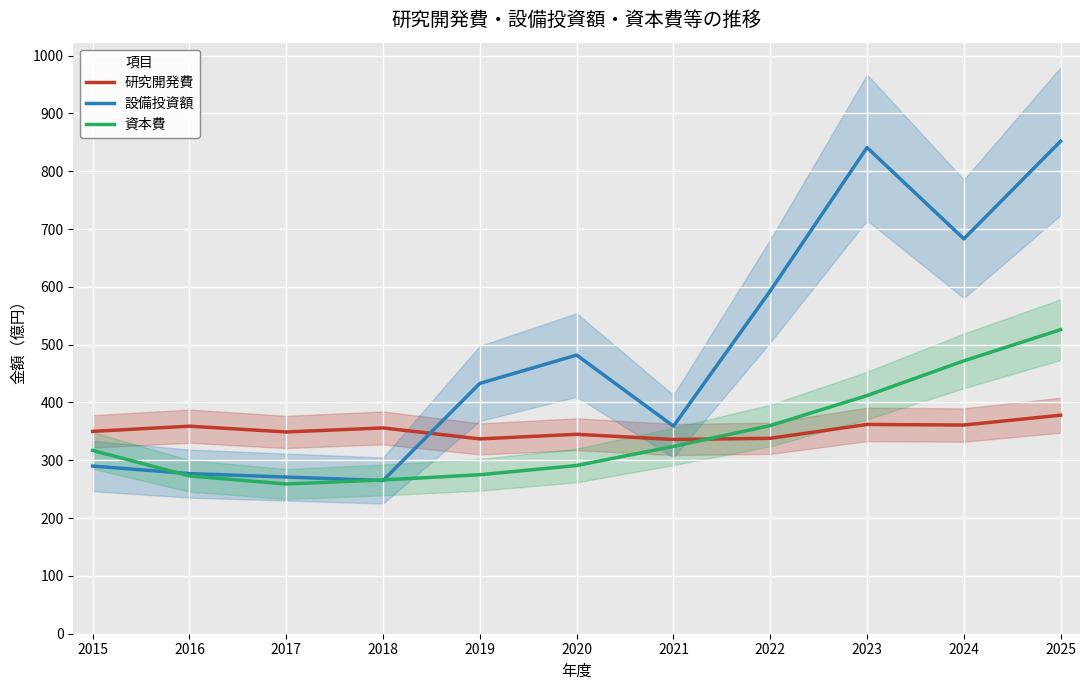

Reading right to left, extract all data points from this chart.

研究開発費: 378	361	362	338	336	345	337	356	349	359	350
設備投資額: 852	683	841	593	359	482	433	265	271	277	290
資本費: 526	472	412	360	324	291	275	266	259	273	317